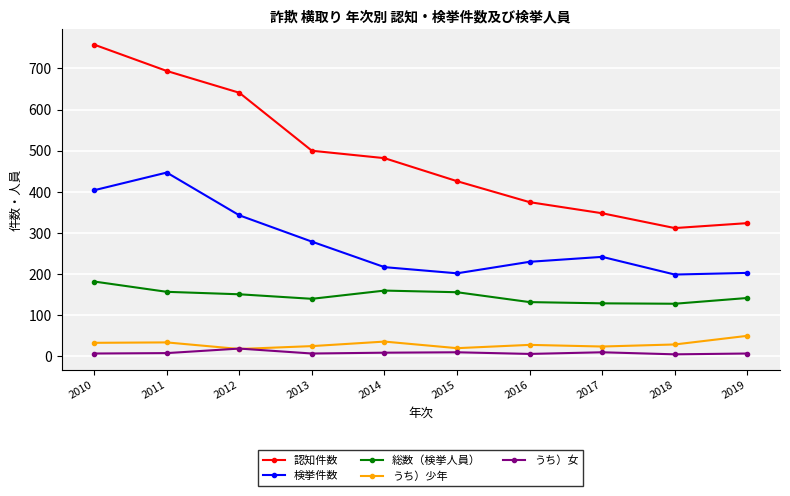

What are all the series names shown in the legend?

認知件数, 検挙件数, 総数（検挙人員）, うち）少年, うち）女